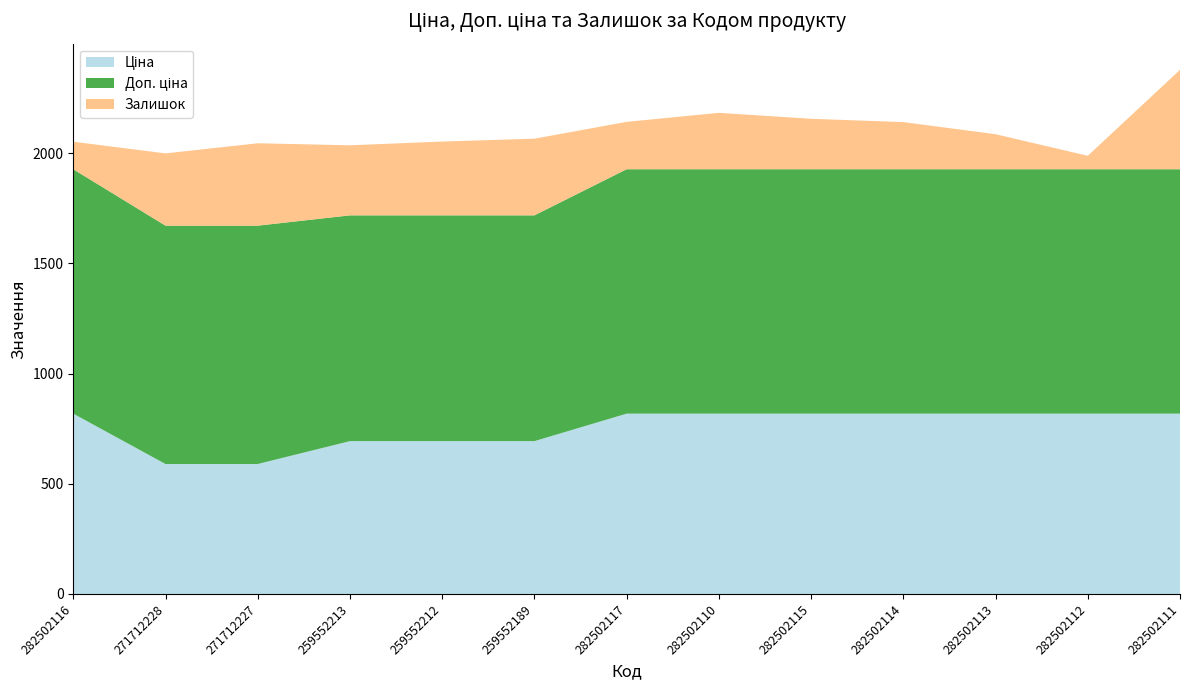

Reading right to left, extract all data points from this chart.

Ціна: 282502111=818.5	282502112=818.5	282502113=818.5	282502114=818.5	282502115=818.5	282502110=818.5	282502117=818.5	259552189=693.7	259552212=693.7	259552213=693.7	271712227=589.9	271712228=589.9	282502116=818.5
Доп. ціна: 282502111=1109.2	282502112=1109.2	282502113=1109.2	282502114=1109.2	282502115=1109.2	282502110=1109.2	282502117=1109.2	259552189=1024.6	259552212=1024.6	259552213=1024.6	271712227=1081.7	271712228=1081.7	282502116=1109.2
Залишок: 282502111=451.0	282502112=61.0	282502113=159.0	282502114=214.0	282502115=229.0	282502110=256.0	282502117=215.0	259552189=348.0	259552212=335.0	259552213=318.0	271712227=374.0	271712228=328.0	282502116=125.0